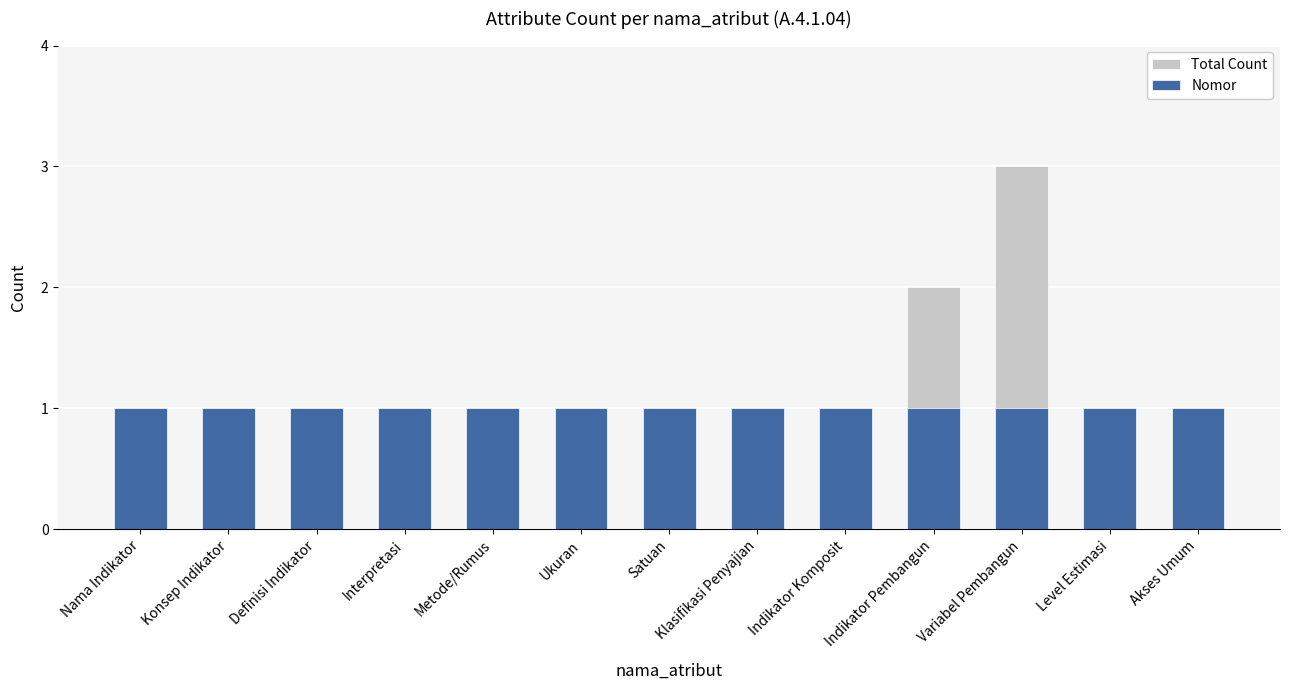

Is the value of Nomor at Indikator Komposit greater than the value of Total Count at Indikator Komposit?

No